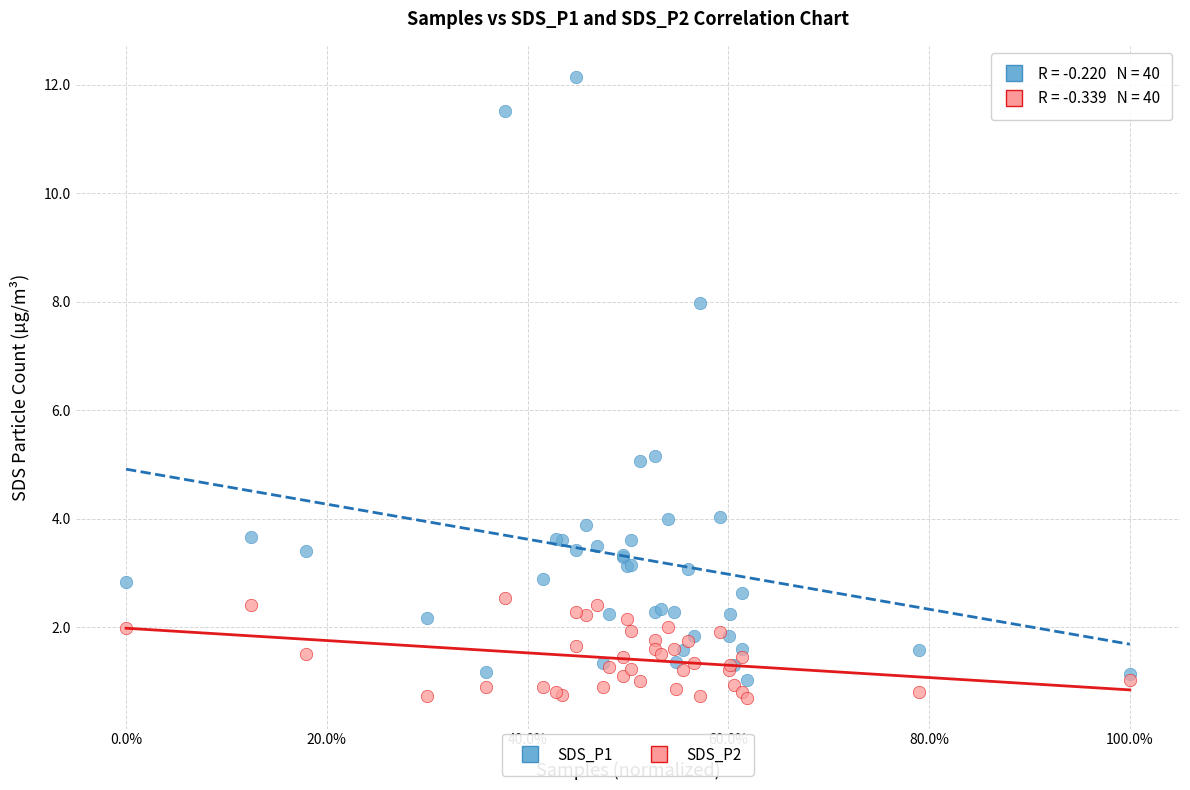

Which series reaches the minimum Y coordinate?

SDS_P2